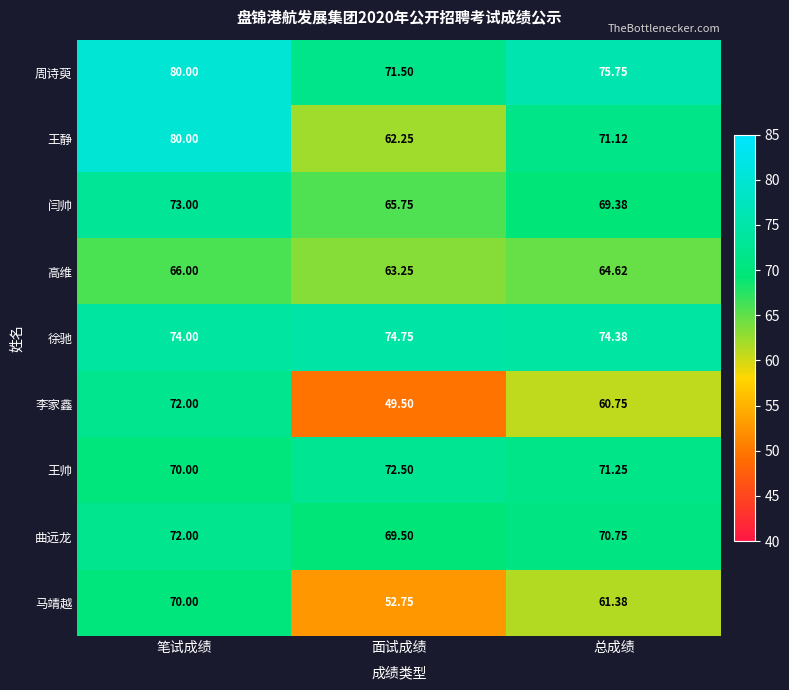

Which series has the largest total across all categories?

周诗萸